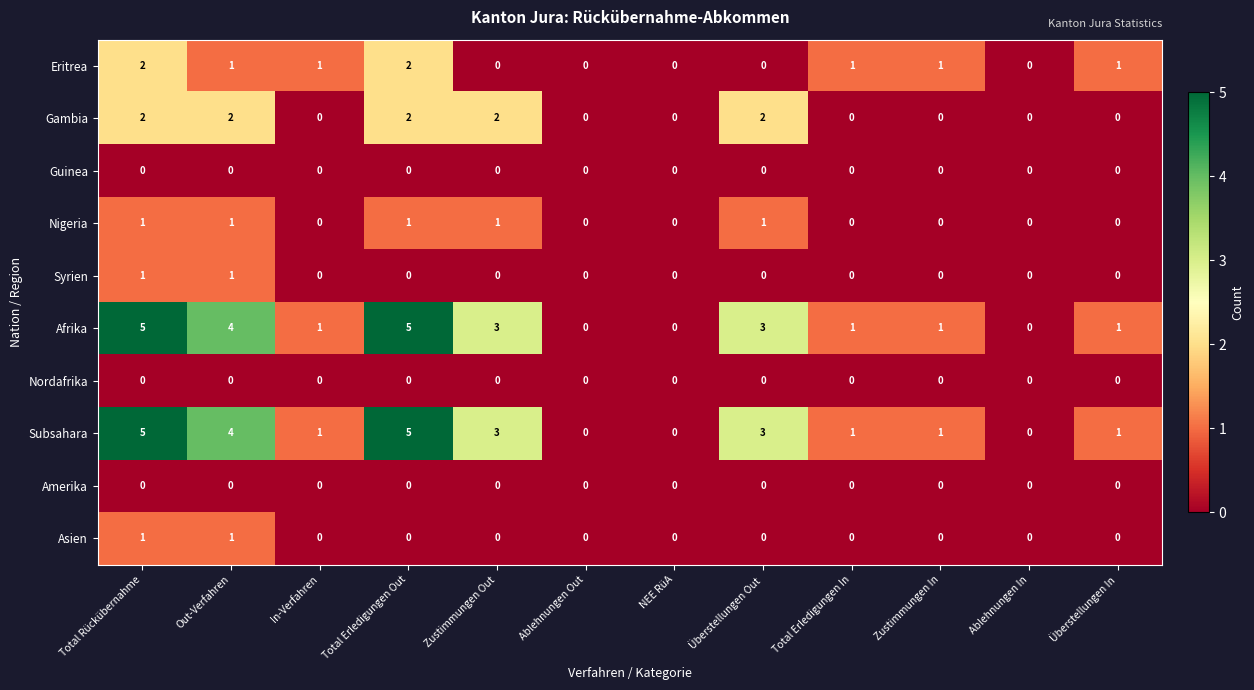

At which label does Afrika first exceed 1?

Total Rückübernahme